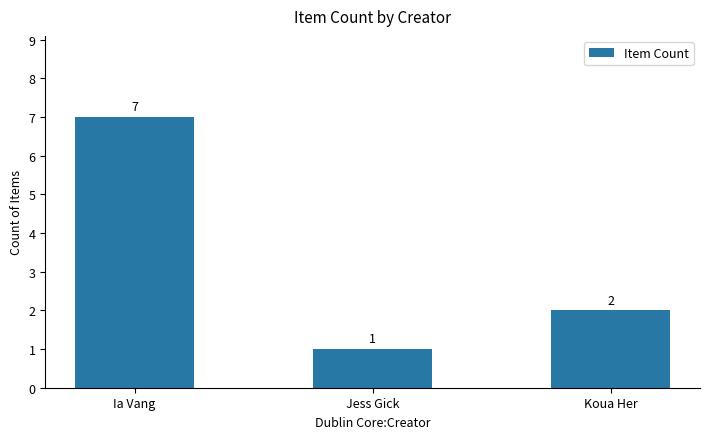

Rank the categories by value from highest to lowest.

Ia Vang, Koua Her, Jess Gick